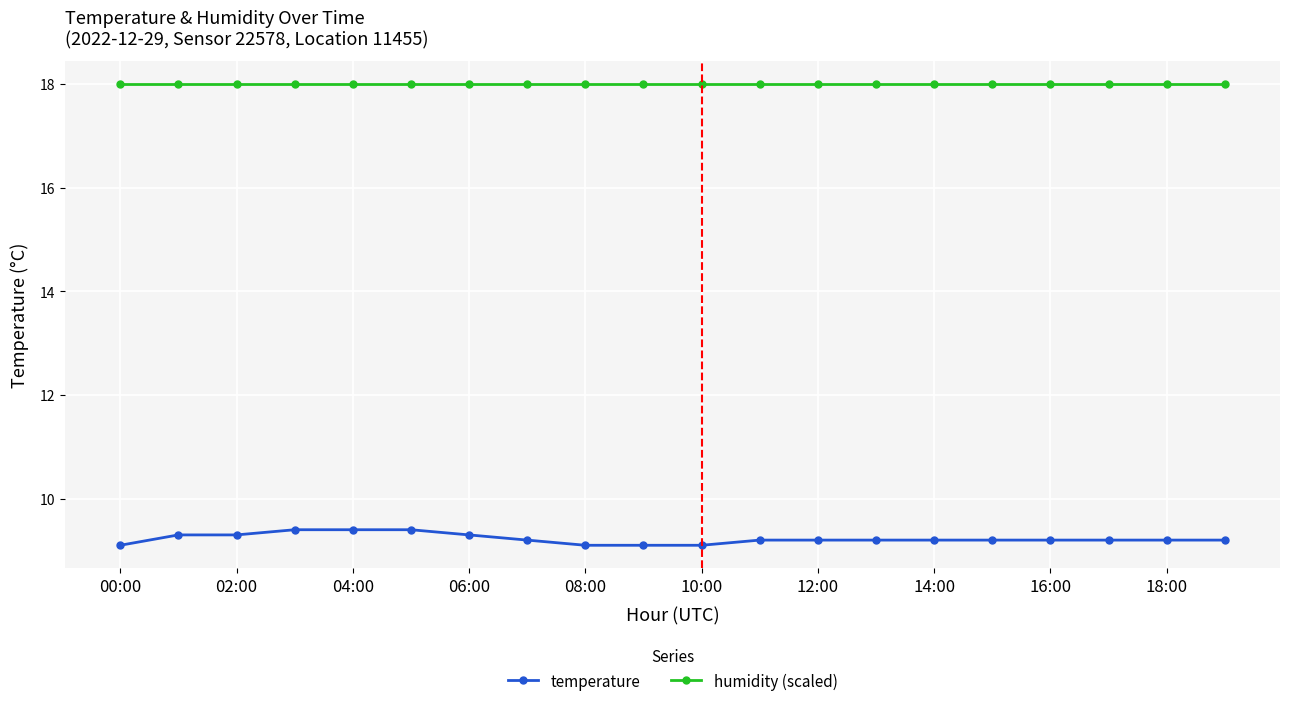

How many lines are shown in the chart?

2